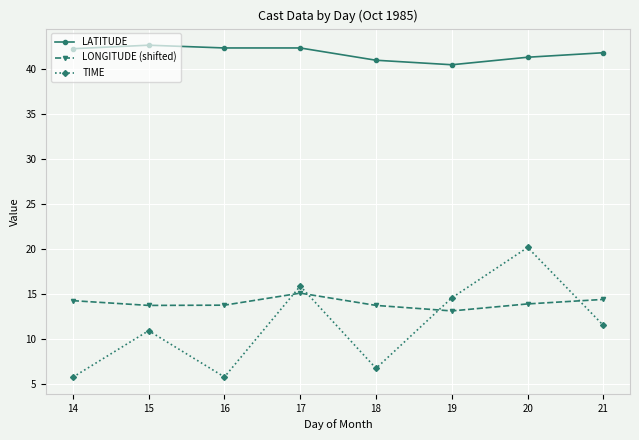

At which category is the sum across all series the highest?

20